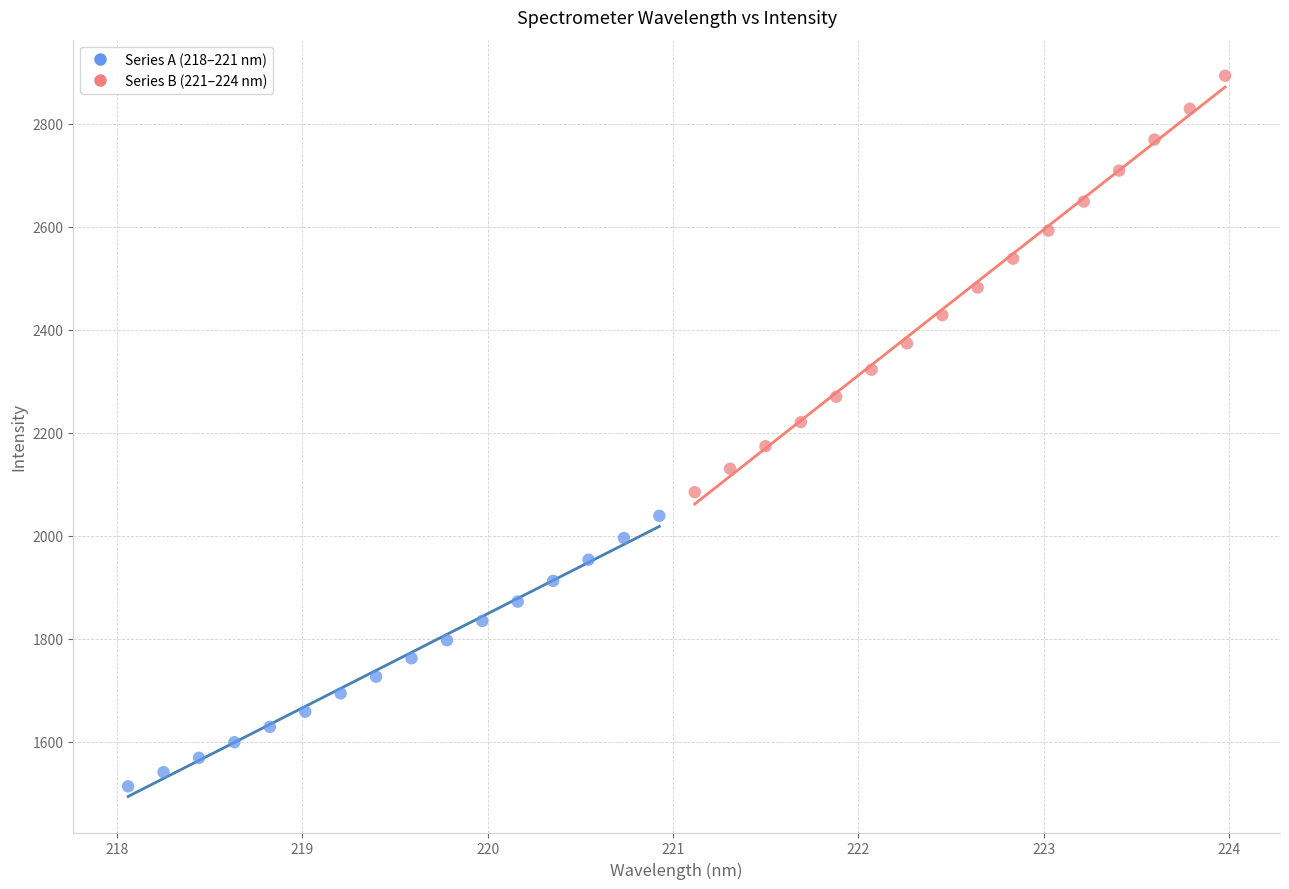

Which series contains the lowest Y value?

Series A (218–221 nm)